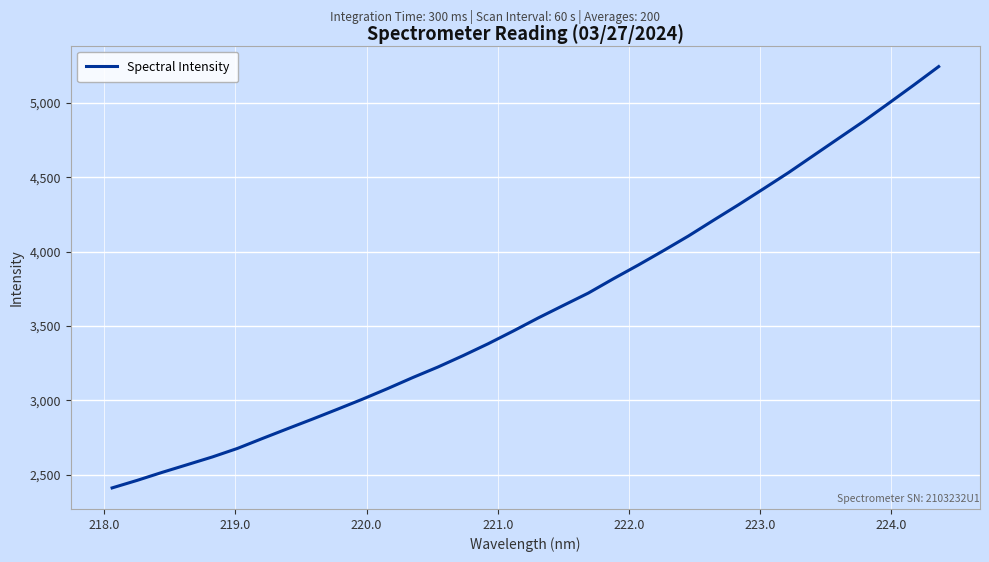

What is the average value?

3621.4